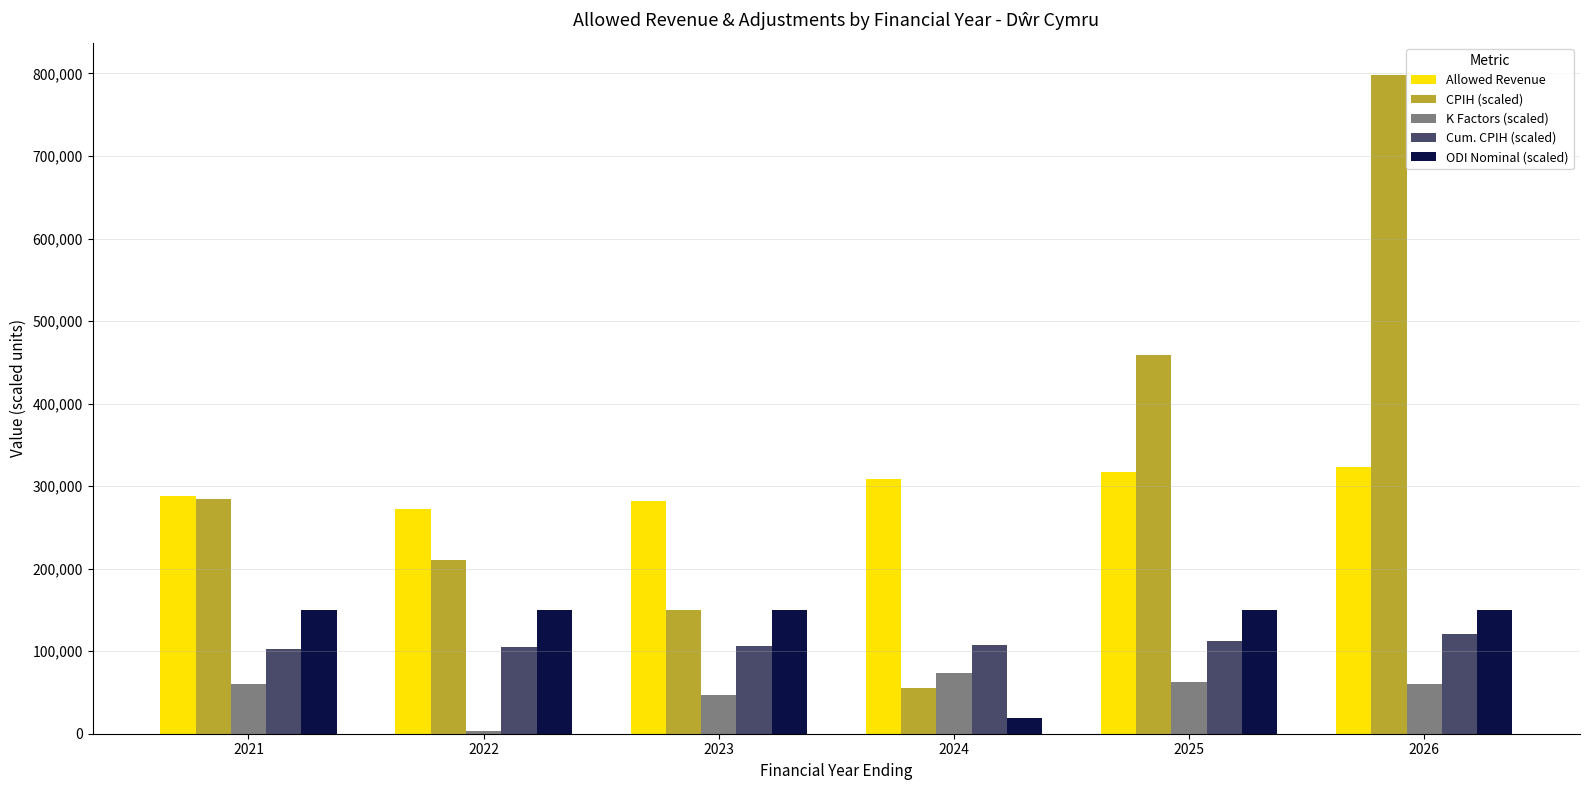

What is the sum of all Allowed Revenue values?

1789759.7